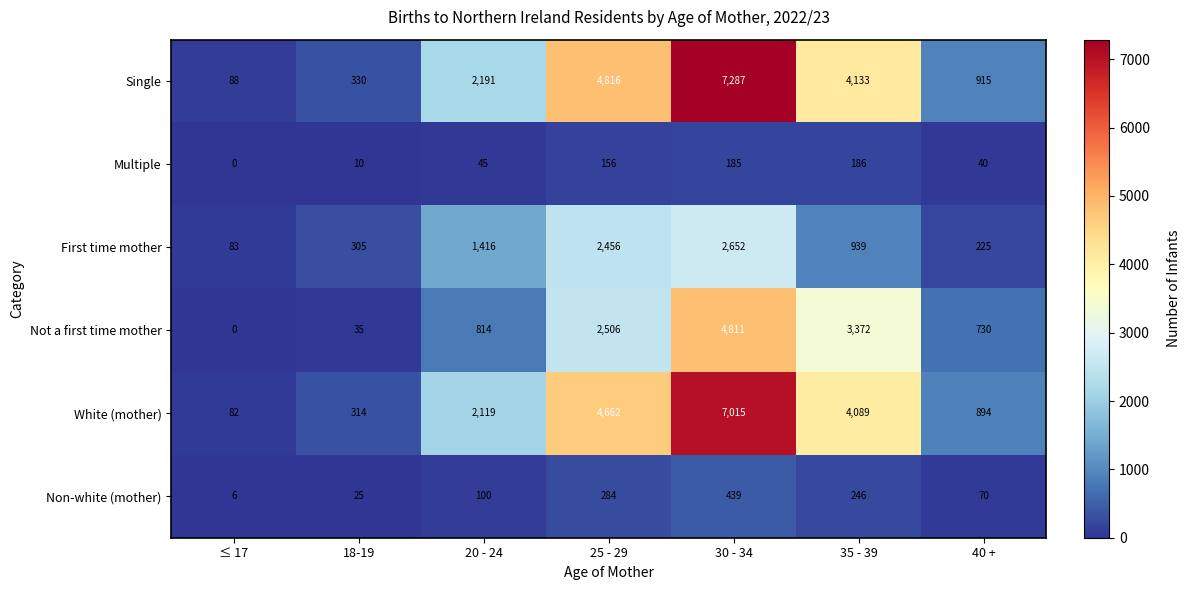

At which category is the sum across all series the highest?

30 - 34